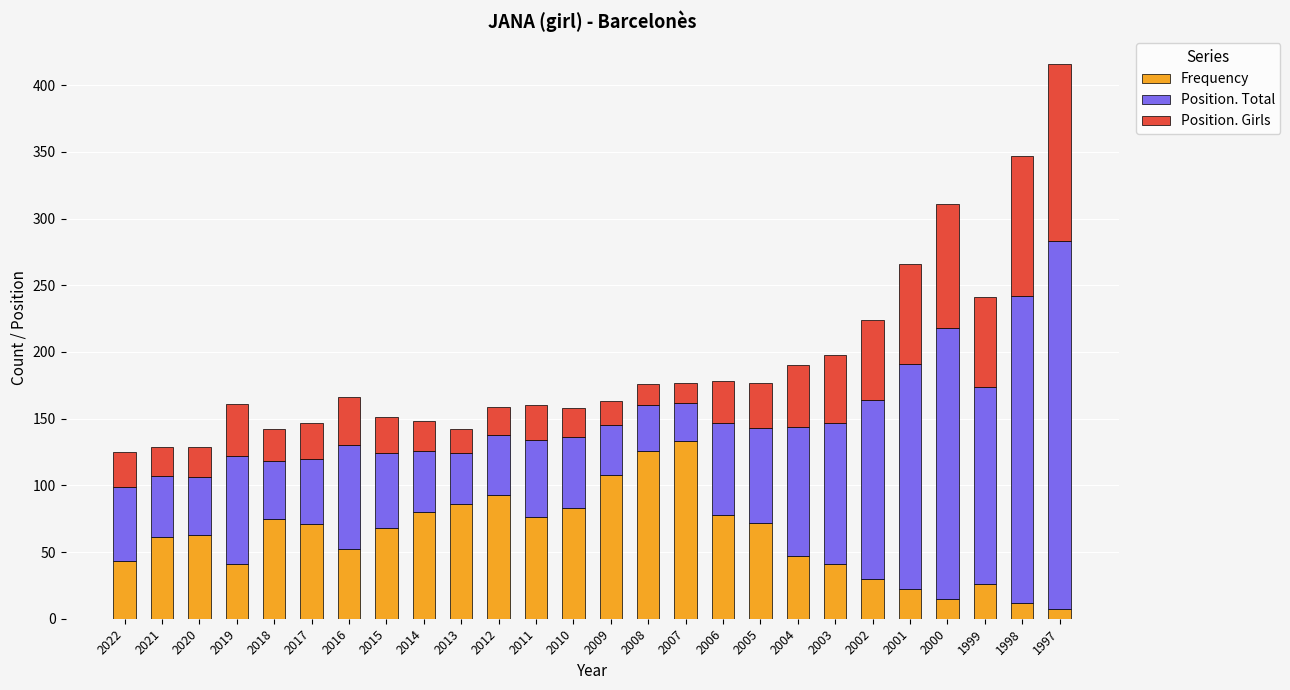

How many data points in Frequency are less than 68?

13